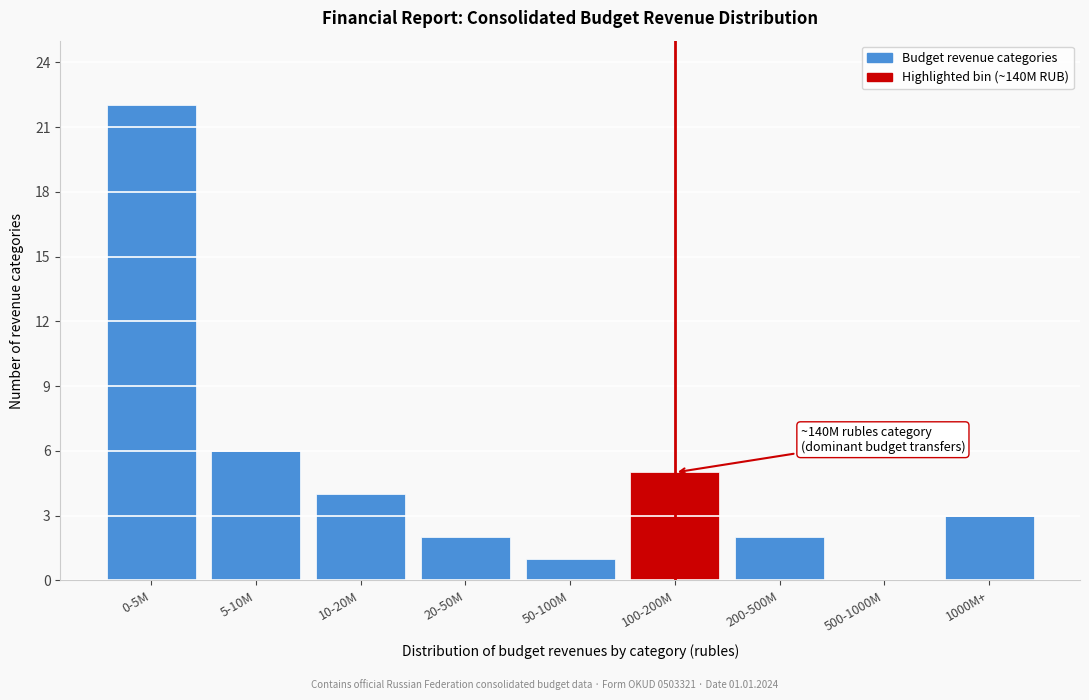

Reading left to right, transcribe all the data shown in this chart.

0-5M=22	5-10M=6	10-20M=4	20-50M=2	50-100M=1	100-200M=5	200-500M=2	500-1000M=0	1000M+=3